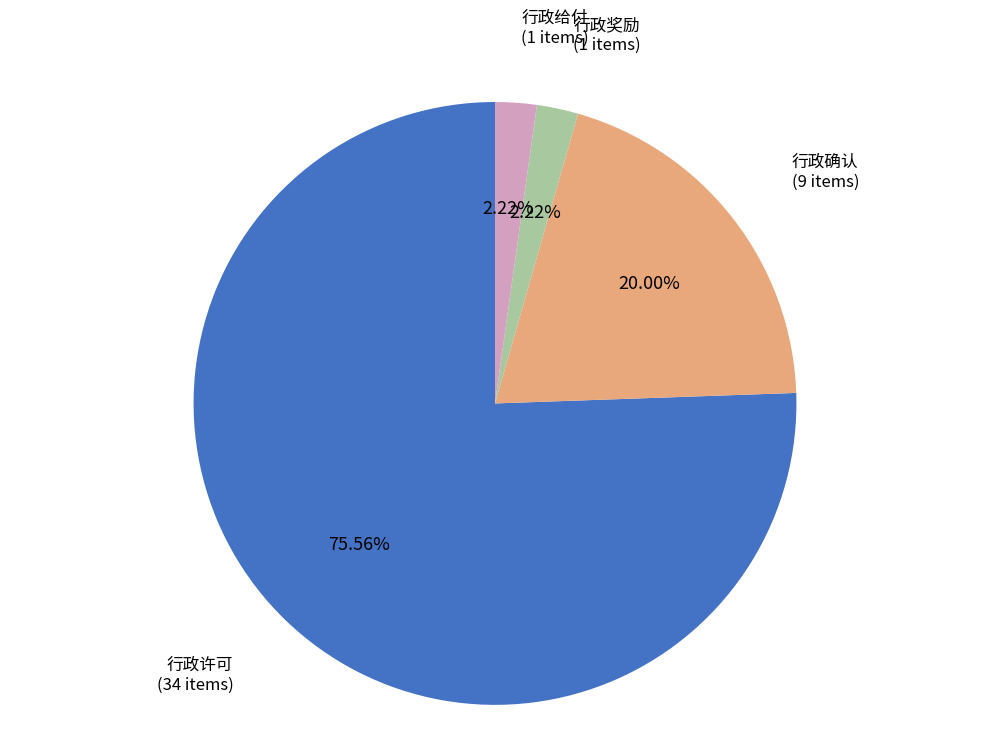

Which slice is the largest?

行政许可